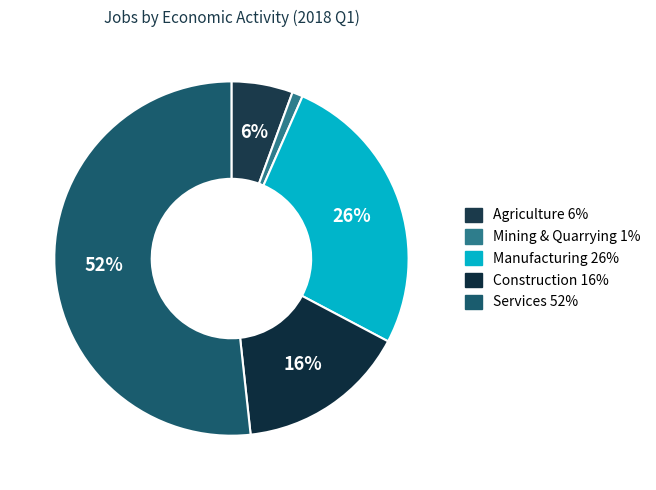

To the nearest percent, what percentage of the pie is Mining & Quarrying?

1%